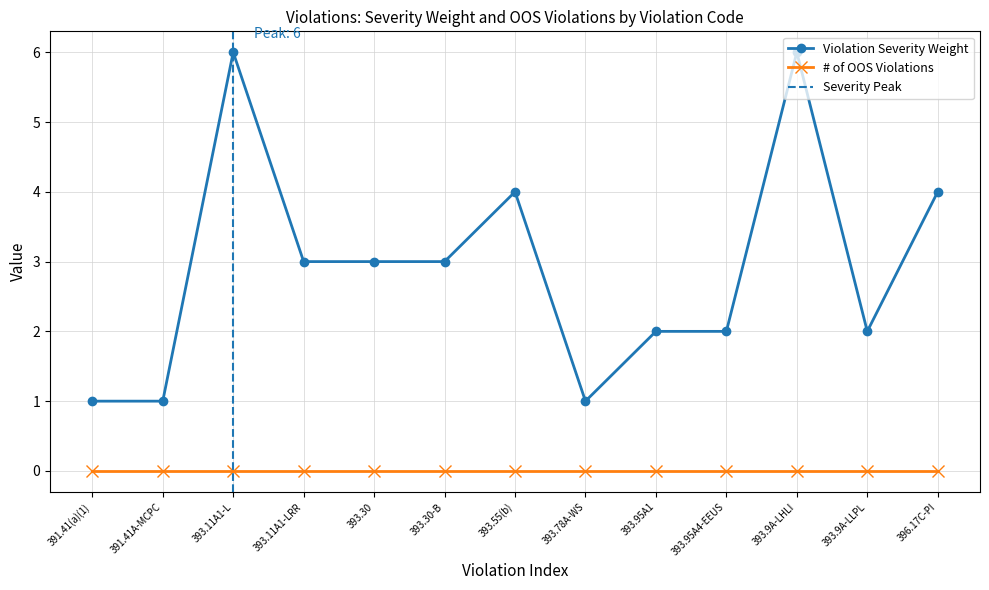

List the labels in order of value, smallest first.

391.41(a)(1), 391.41A-MCPC, 393.78A-WS, 393.95A1, 393.95A4-EEUS, 393.9A-LLPL, 393.11A1-LRR, 393.30, 393.30-B, 393.55(b), 396.17C-PI, 393.11A1-L, 393.9A-LHLI